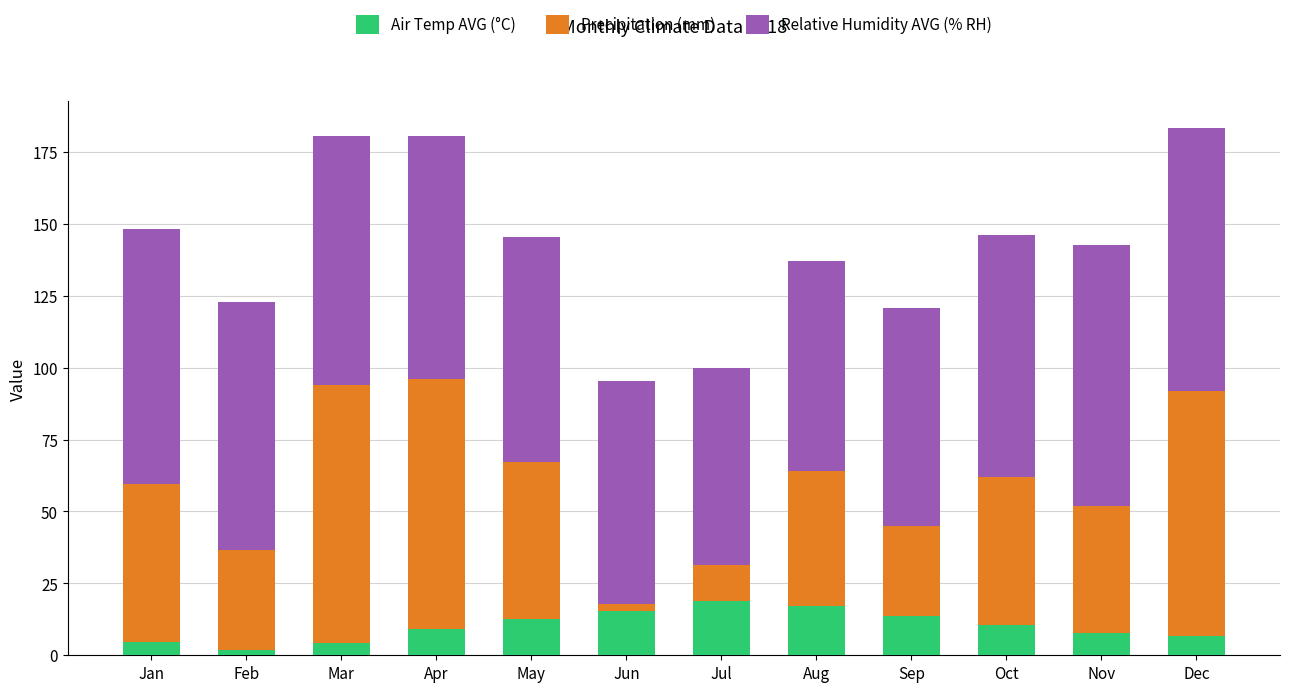

What value does the Air Temp AVG (°C) series have at Jul?

19.0